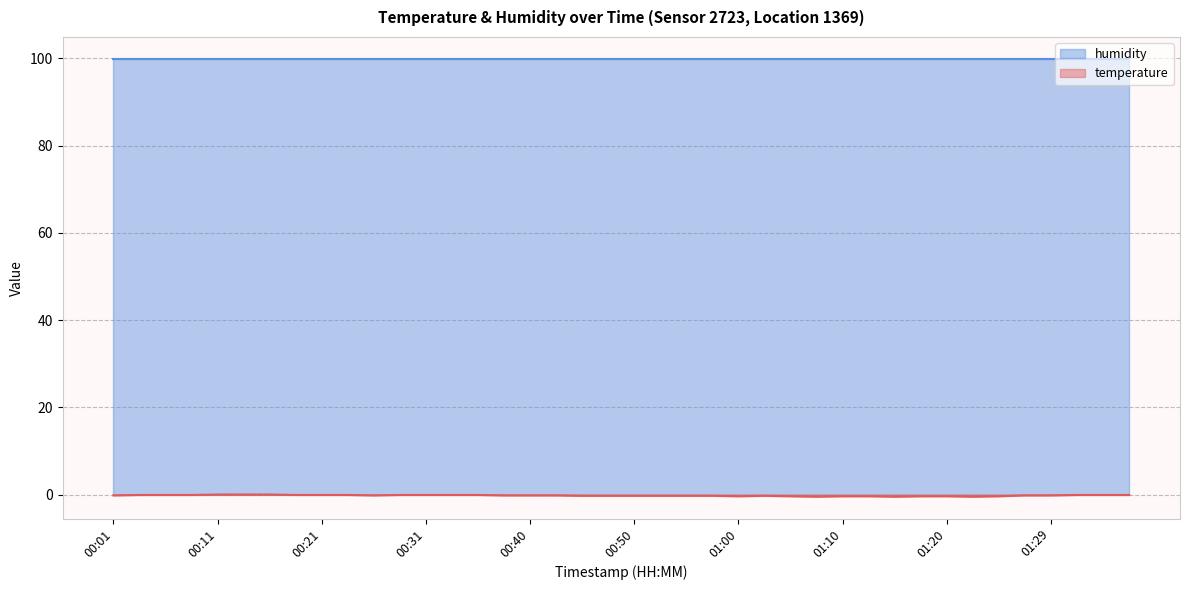

Reading left to right, what are all the values shown in this chart?

-0.2	-0.1	-0.1	-0.1	0.0	0.0	0.0	-0.1	-0.1	-0.1	-0.2	-0.1	-0.1	-0.1	-0.1	-0.2	-0.2	-0.2	-0.3	-0.3	-0.3	-0.3	-0.3	-0.3	-0.4	-0.3	-0.4	-0.5	-0.4	-0.4	-0.5	-0.4	-0.4	-0.5	-0.4	-0.2	-0.2	-0.1	-0.1	-0.1